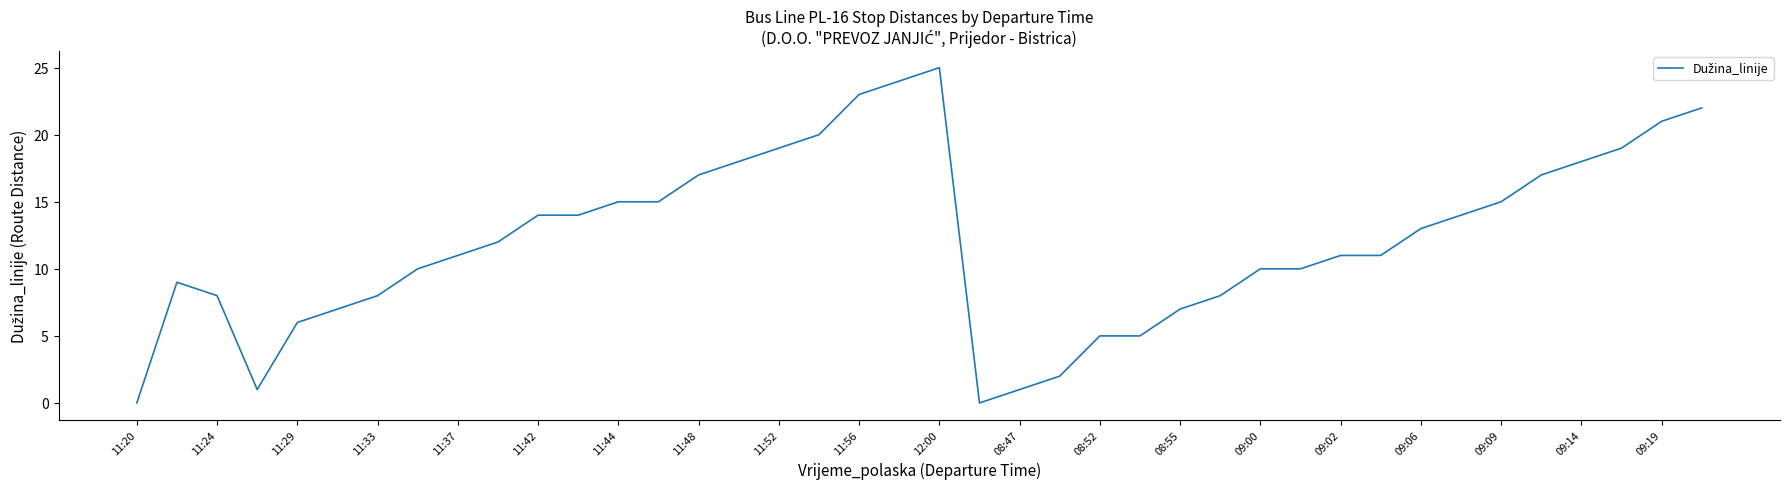

What is the greatest value displayed?

25